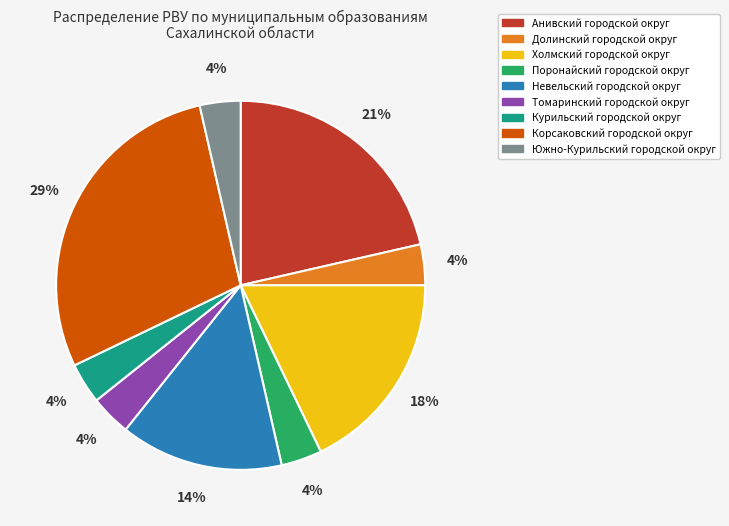

Is Южно-Курильский городской округ the majority of the pie?

No